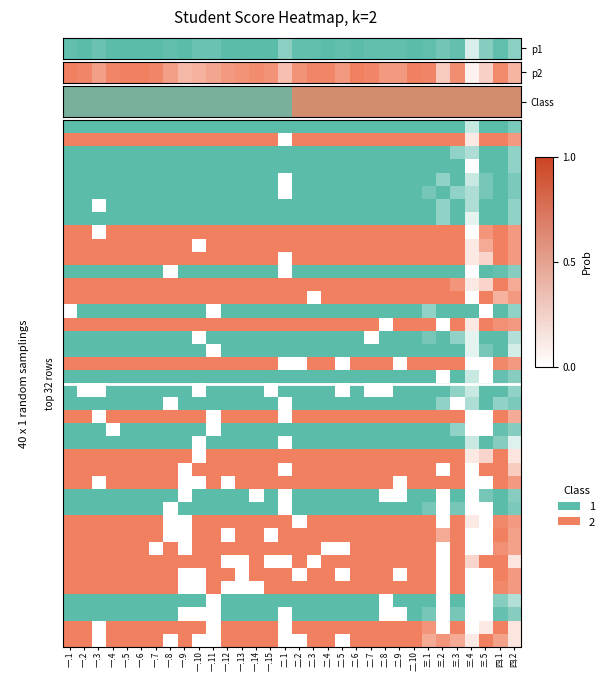

Reading left to right, extract all data points from this chart.

0.2	0.2	0.2	0.2	0.2	0.2	0.2	0.2	0.2	0.2	0.2	0.2	0.2	0.2	0.2	0.2	0.8	0.8	0.8	0.8	0.8	0.8	0.8	0.8	0.8	0.8	0.8	0.8	0.8	0.8	0.8	0.8